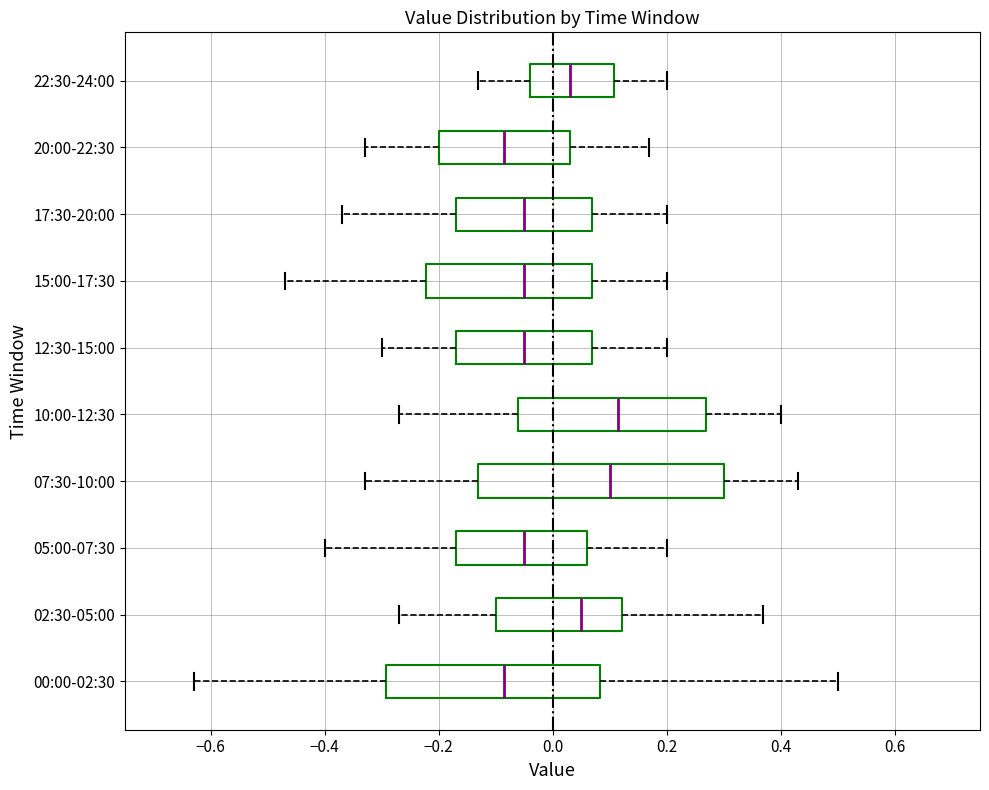

Reading bottom to top, transcribe this box plot: for each box, give where its median line is, the range the box spans, and where its two whiskers end, as read against the x-axis. The values are not printed on the chart, so give them approximately, as read against the axis.

00:00-02:30: median -0.08, box -0.30 to 0.08, whiskers -0.62 to 0.50
02:30-05:00: median 0.06, box -0.10 to 0.12, whiskers -0.26 to 0.38
05:00-07:30: median -0.04, box -0.16 to 0.06, whiskers -0.40 to 0.20
07:30-10:00: median 0.10, box -0.12 to 0.30, whiskers -0.32 to 0.44
10:00-12:30: median 0.12, box -0.06 to 0.28, whiskers -0.26 to 0.40
12:30-15:00: median -0.04, box -0.16 to 0.08, whiskers -0.30 to 0.20
15:00-17:30: median -0.04, box -0.22 to 0.08, whiskers -0.46 to 0.20
17:30-20:00: median -0.04, box -0.16 to 0.08, whiskers -0.36 to 0.20
20:00-22:30: median -0.08, box -0.20 to 0.04, whiskers -0.32 to 0.18
22:30-24:00: median 0.04, box -0.04 to 0.10, whiskers -0.12 to 0.20